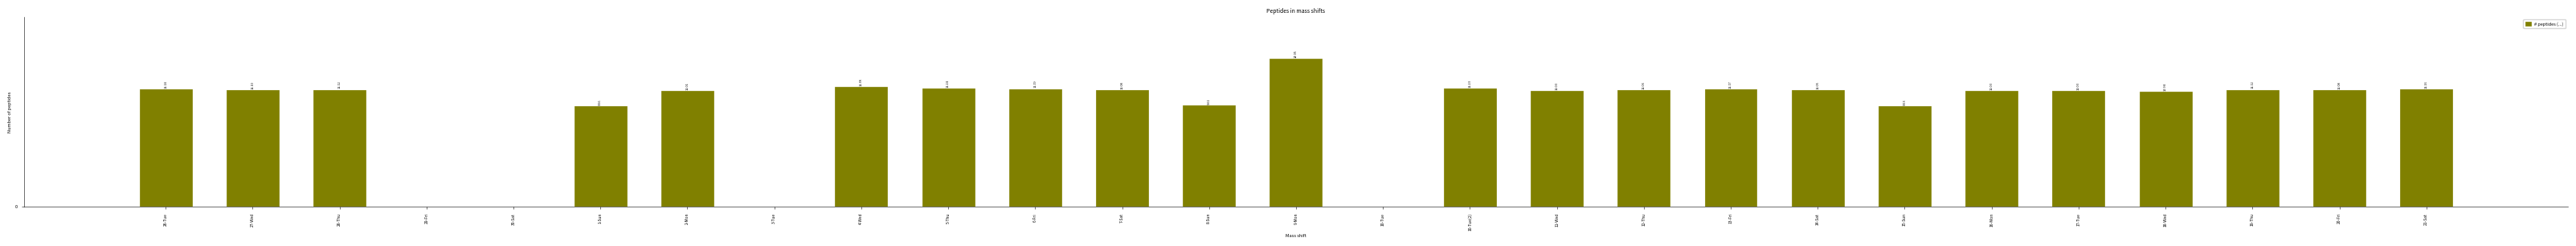

Which has a higher value, 26-Tue or 11-Wed?

26-Tue